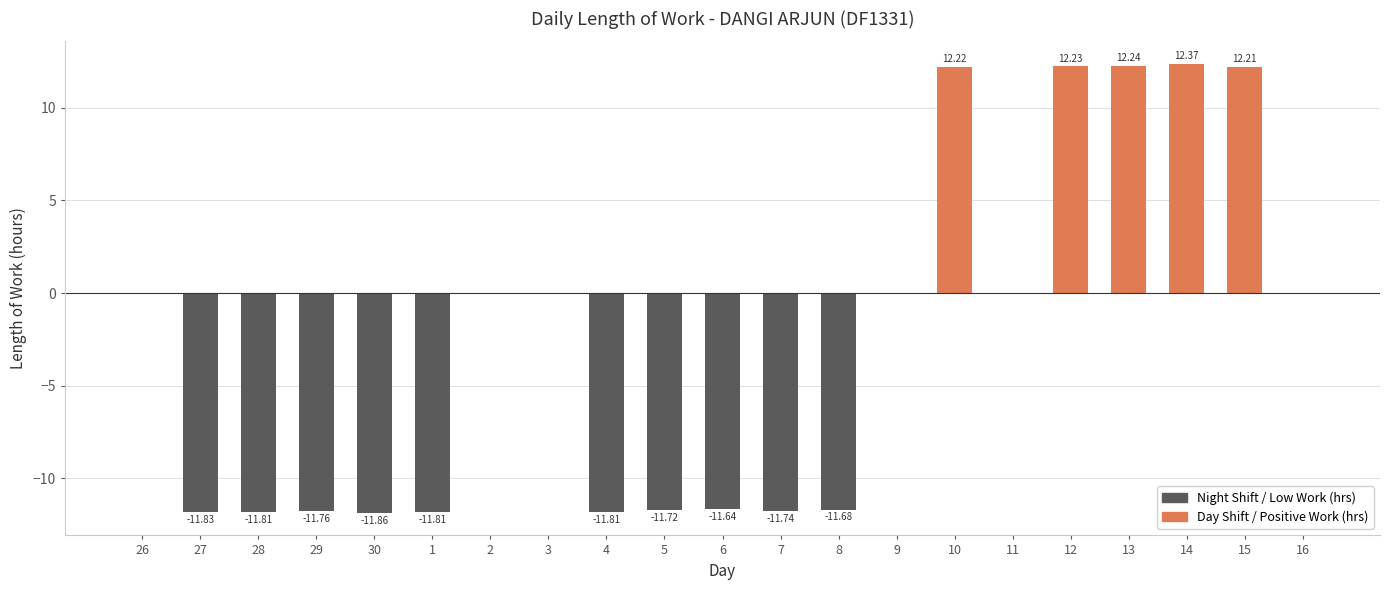

What is the change in value from 30 to 13?

+24.1